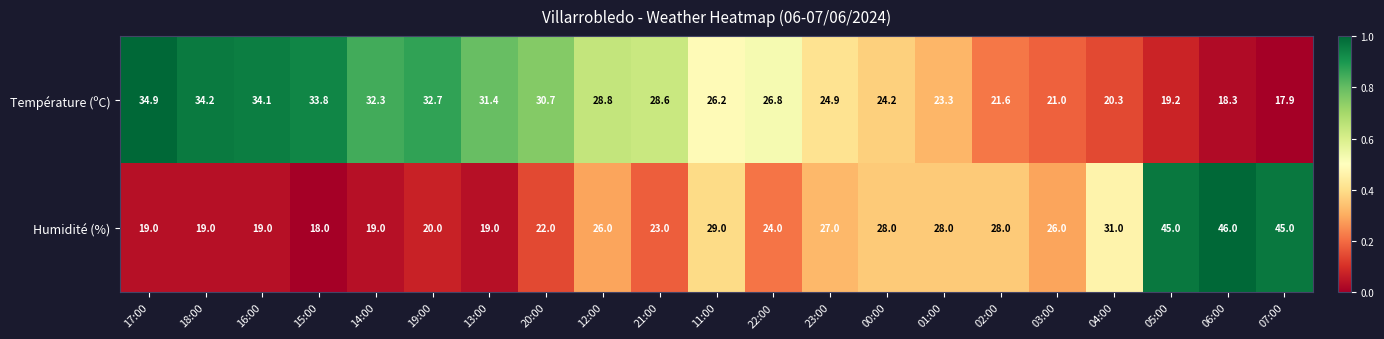

What is the sum of the Température (ºC) values at 22:00 and 00:00?

51.0